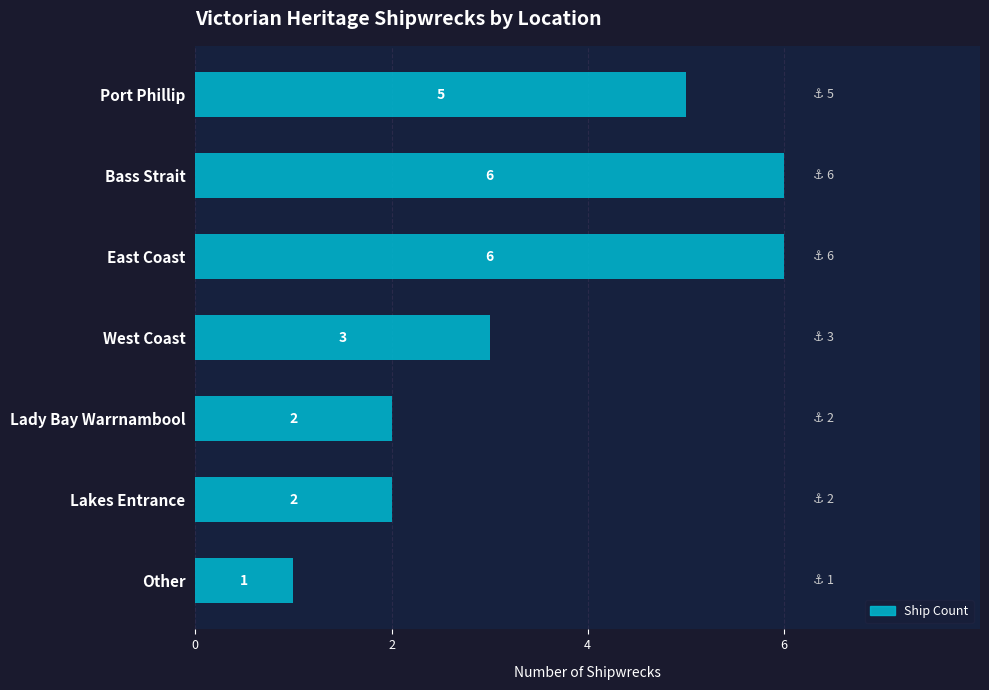

How many values are between 2 and 6?

6